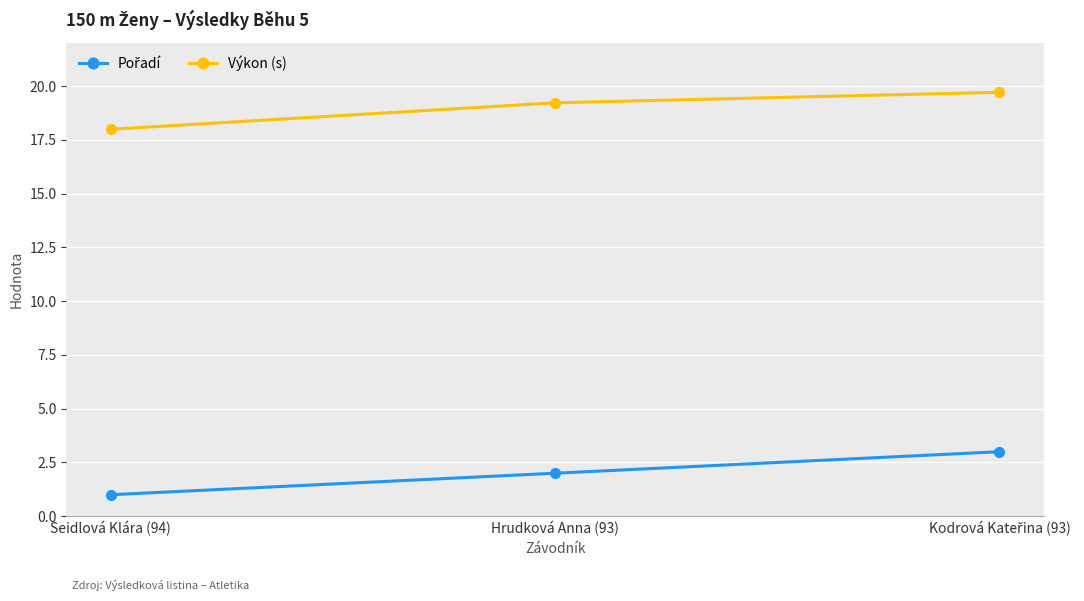

What is the average value of the Výkon (s) series?

19.0